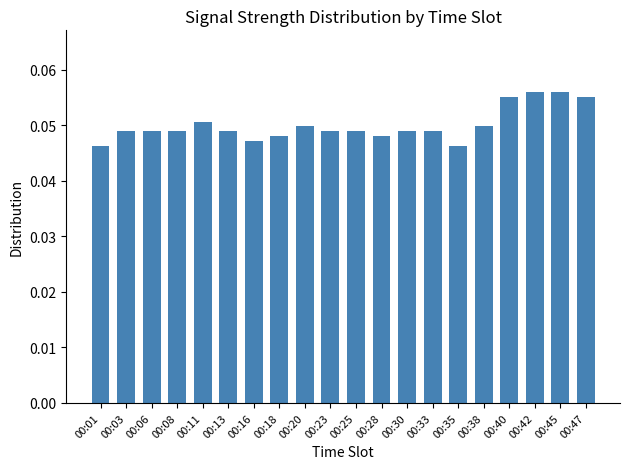

True or false: the data shows 0.0 at 00:42.

False